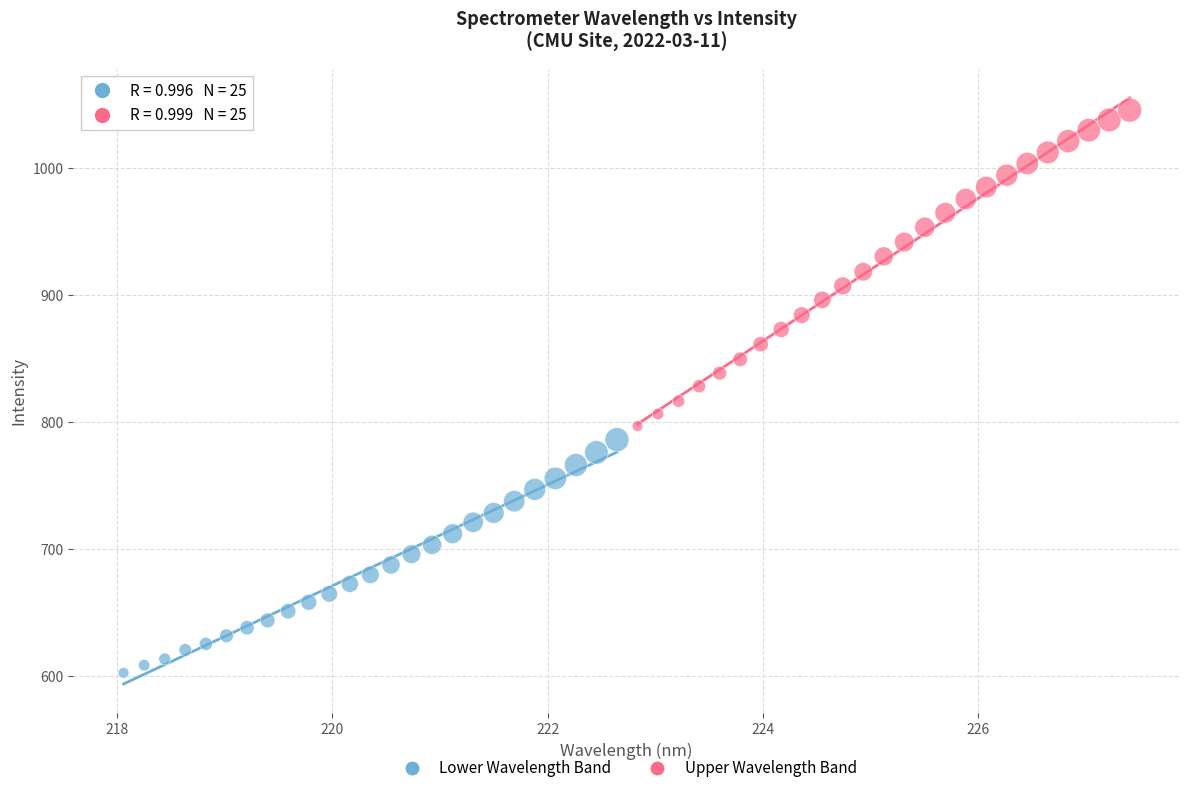

Which series reaches the maximum Y coordinate?

Upper Wavelength Band